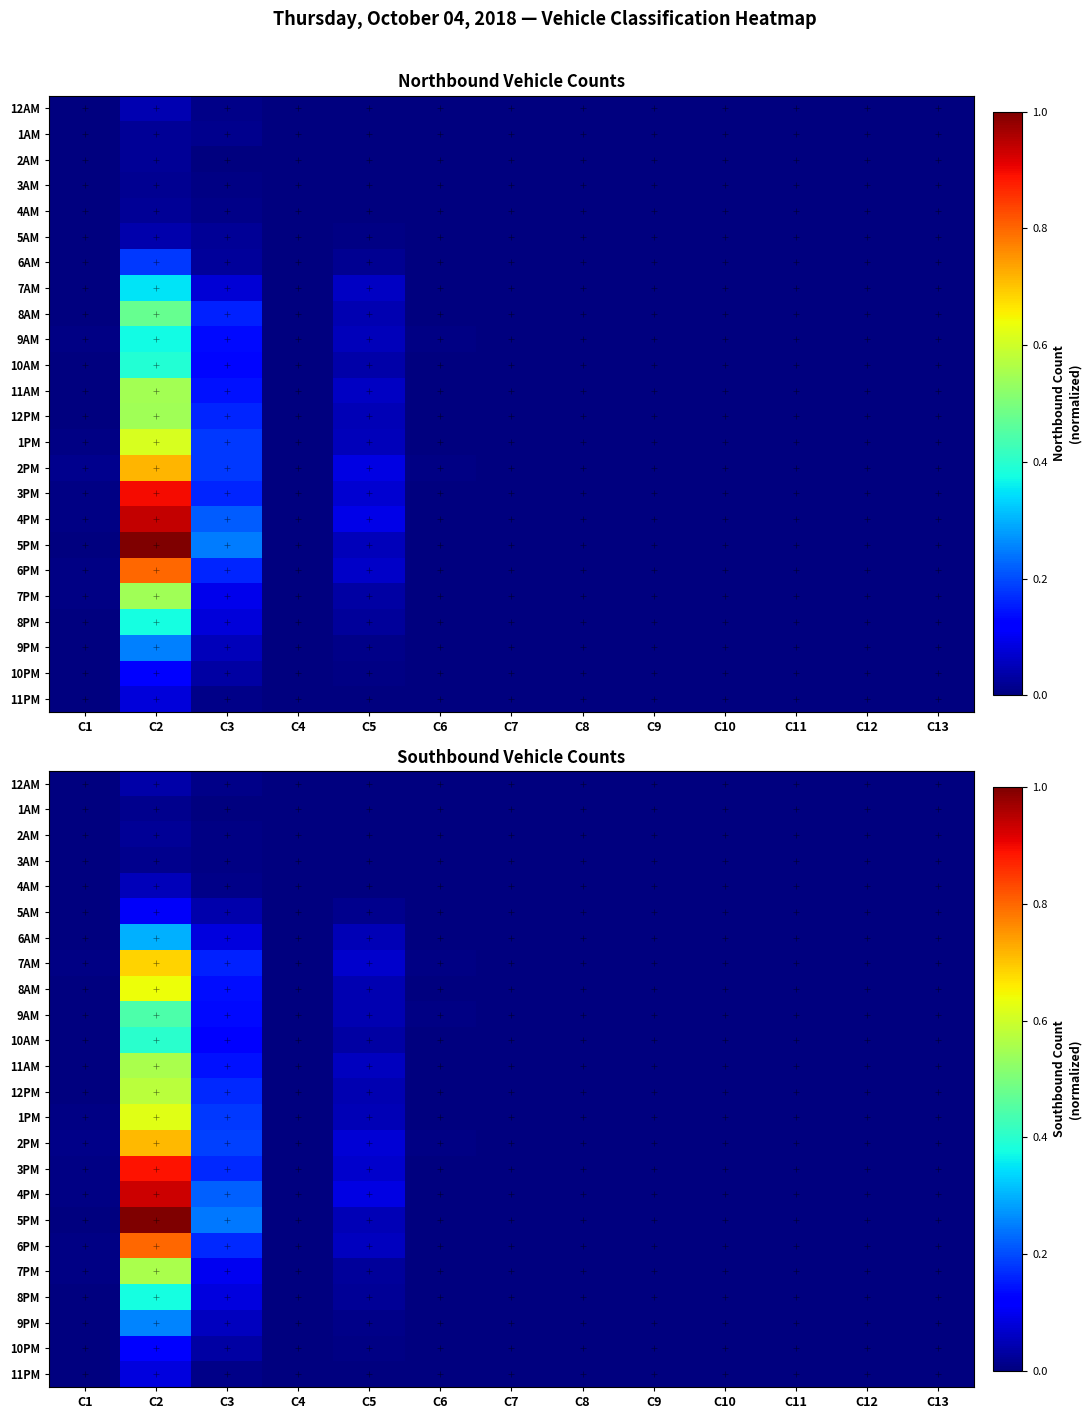

Rank the categories by 7PM value from highest to lowest.

C2, C3, C5, C1, C4, C6, C7, C8, C9, C10, C11, C12, C13